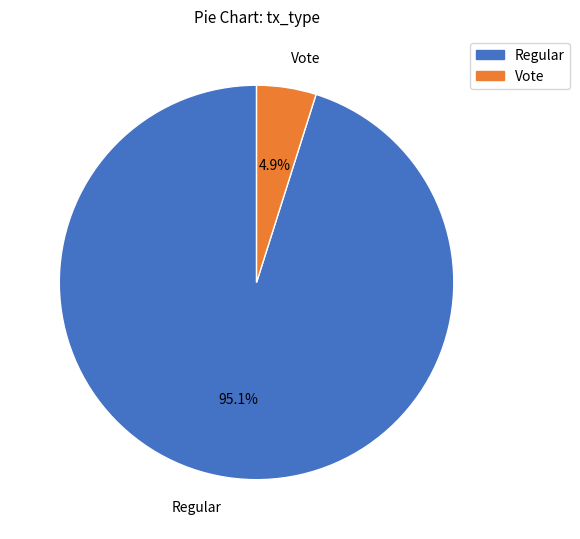

Which has a higher value, Vote or Regular?

Regular